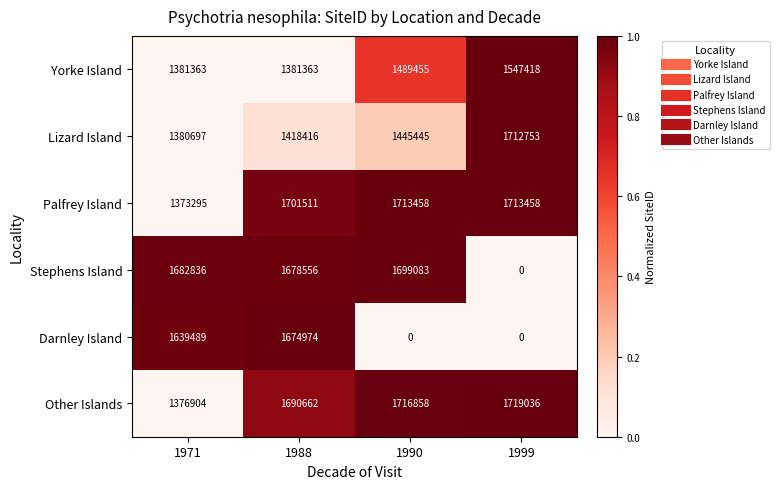

What is the spread (max minus min) of values at 1988?

320148